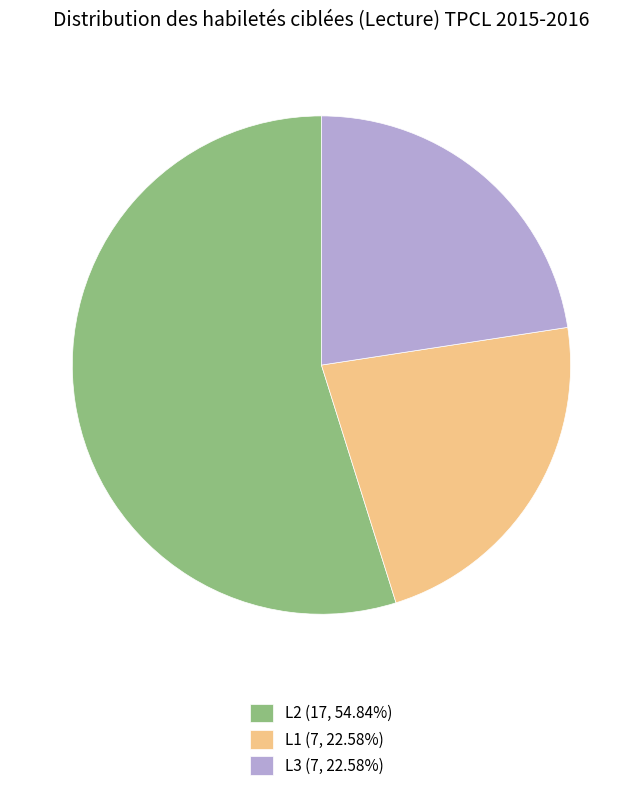

Is there a majority slice in this chart?

Yes